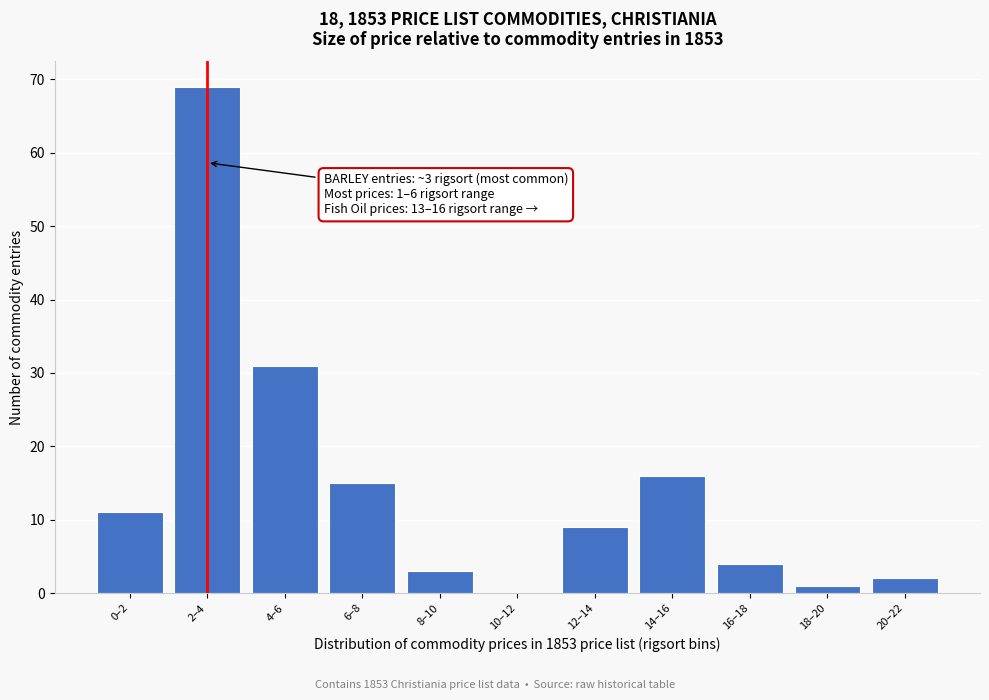

Reading right to left, extract all data points from this chart.

20–22=2	18–20=1	16–18=4	14–16=16	12–14=9	10–12=0	8–10=3	6–8=15	4–6=31	2–4=69	0–2=11